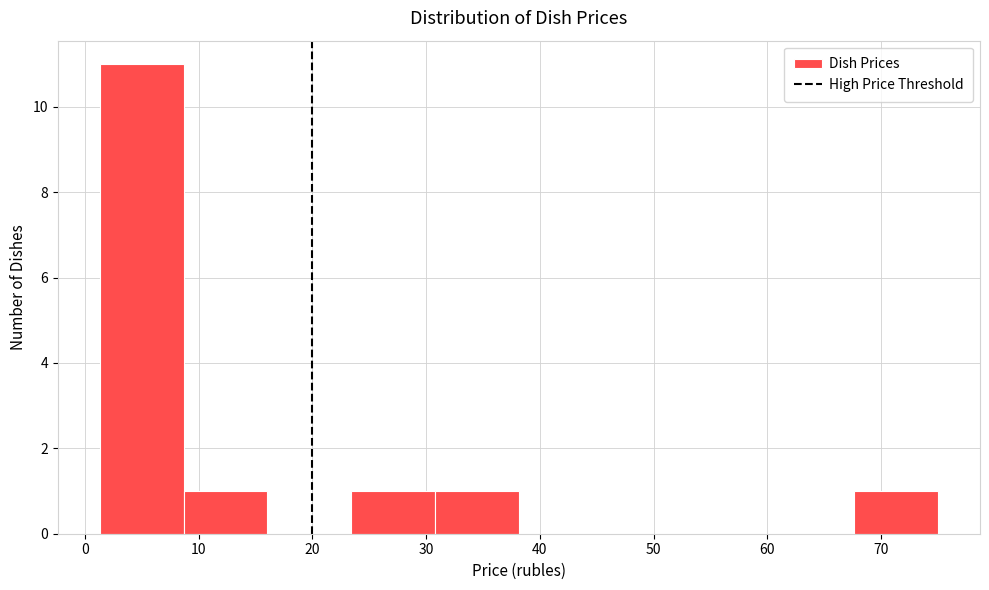

Reading left to right, transcribe this chart: for each bar, give the range it covers on the x-axis and its height. Neither the bar edges nor the heights are printed on the chart, so give them approximately, as read against the axes.

1 to 9: 11
9 to 16: 1
16 to 23: 0
23 to 31: 1
31 to 38: 1
38 to 46: 0
46 to 53: 0
53 to 60: 0
60 to 68: 0
68 to 75: 1